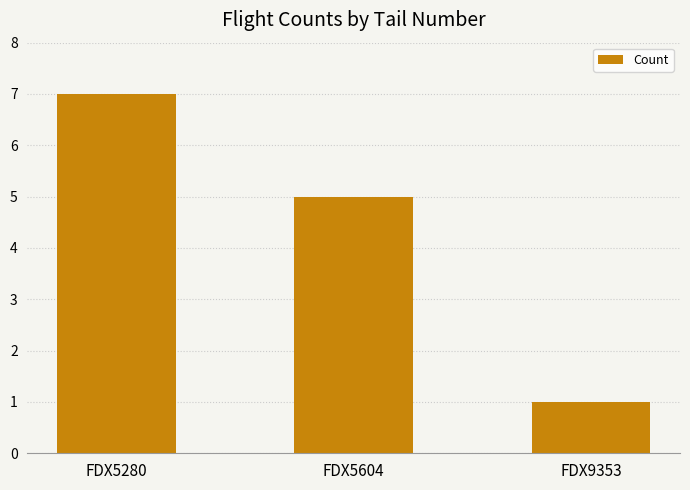

What is the difference between the values at FDX5280 and FDX5604?

2